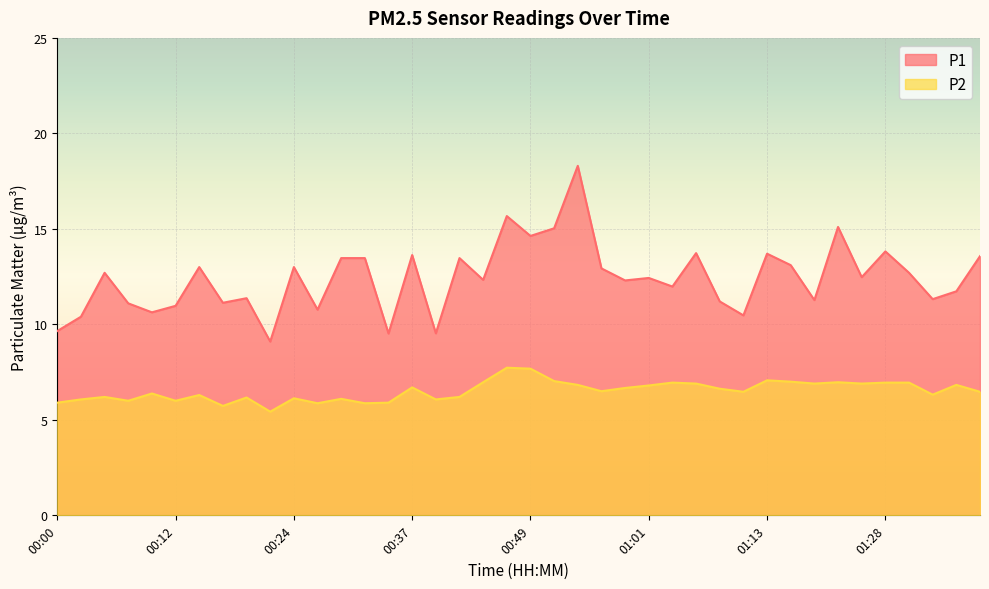

Rank the series by their average value, from highest to lowest.

P1, P2